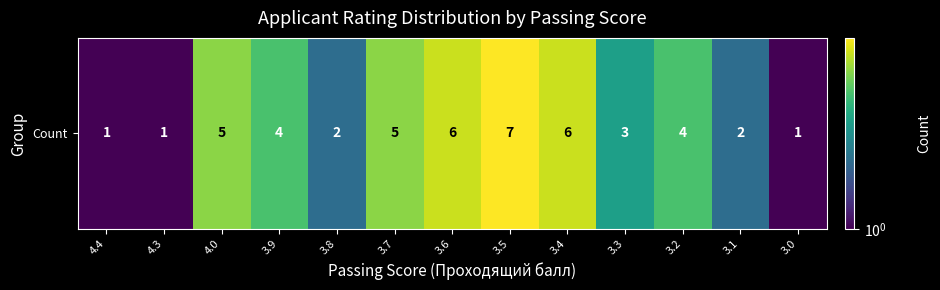

Reading left to right, what are all the values shown in this chart?

4.4=1	4.3=1	4.0=5	3.9=4	3.8=2	3.7=5	3.6=6	3.5=7	3.4=6	3.3=3	3.2=4	3.1=2	3.0=1